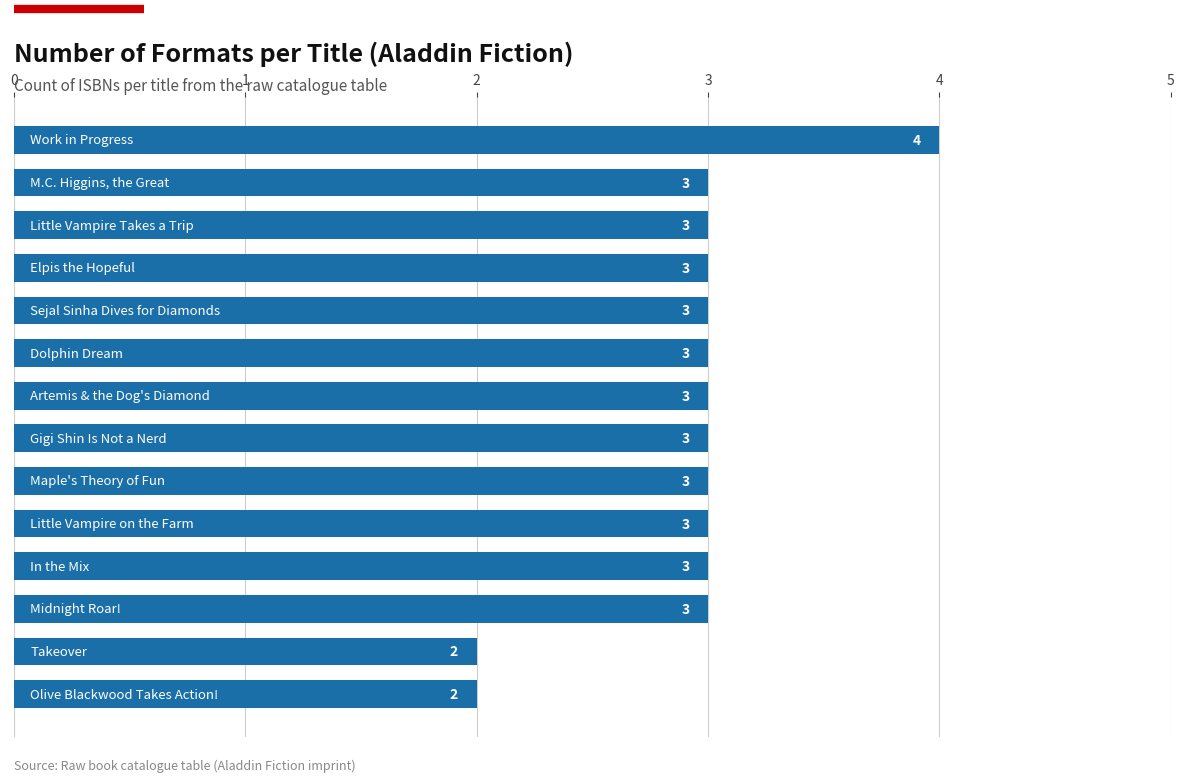

How many values are between 3 and 4?

12